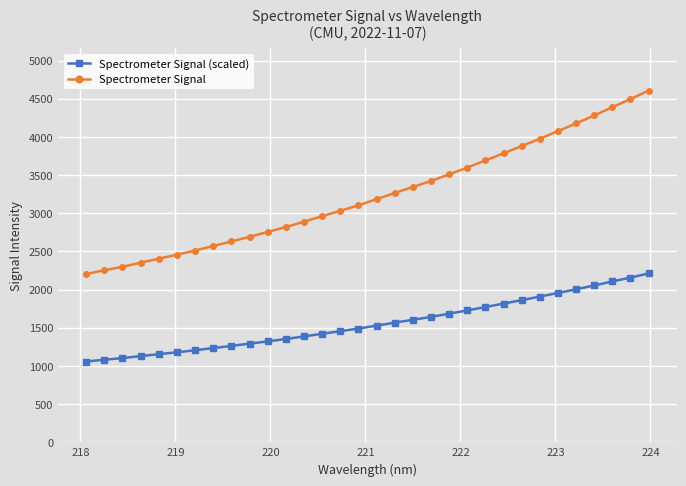

True or false: Spectrometer Signal (scaled) and Spectrometer Signal cross at least once.

False